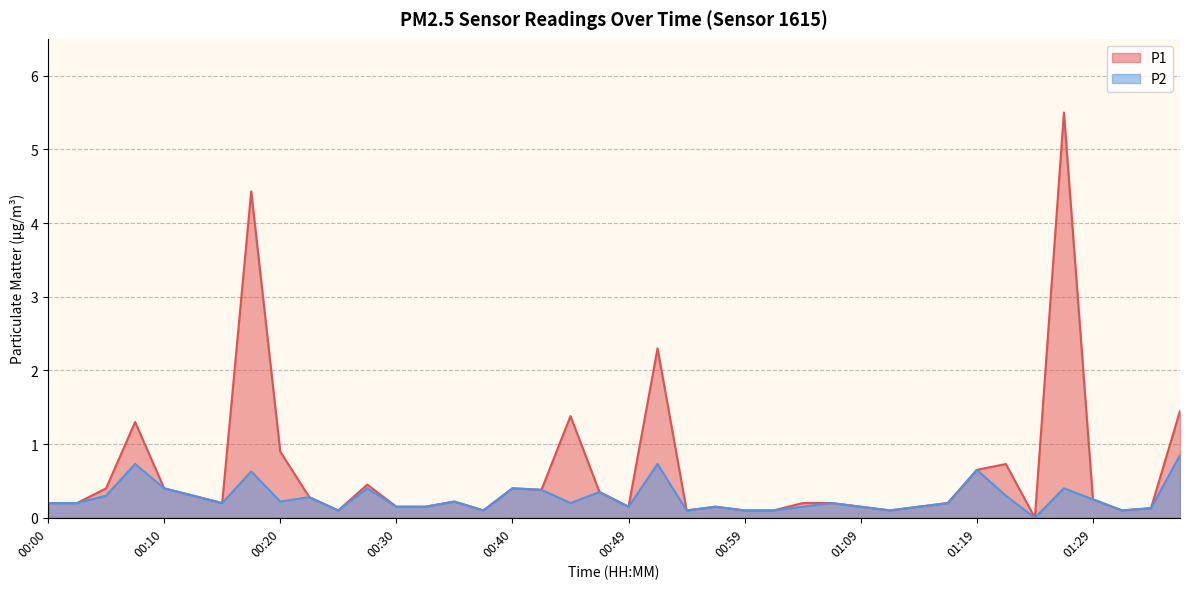

Which series has the largest total across all categories?

P1